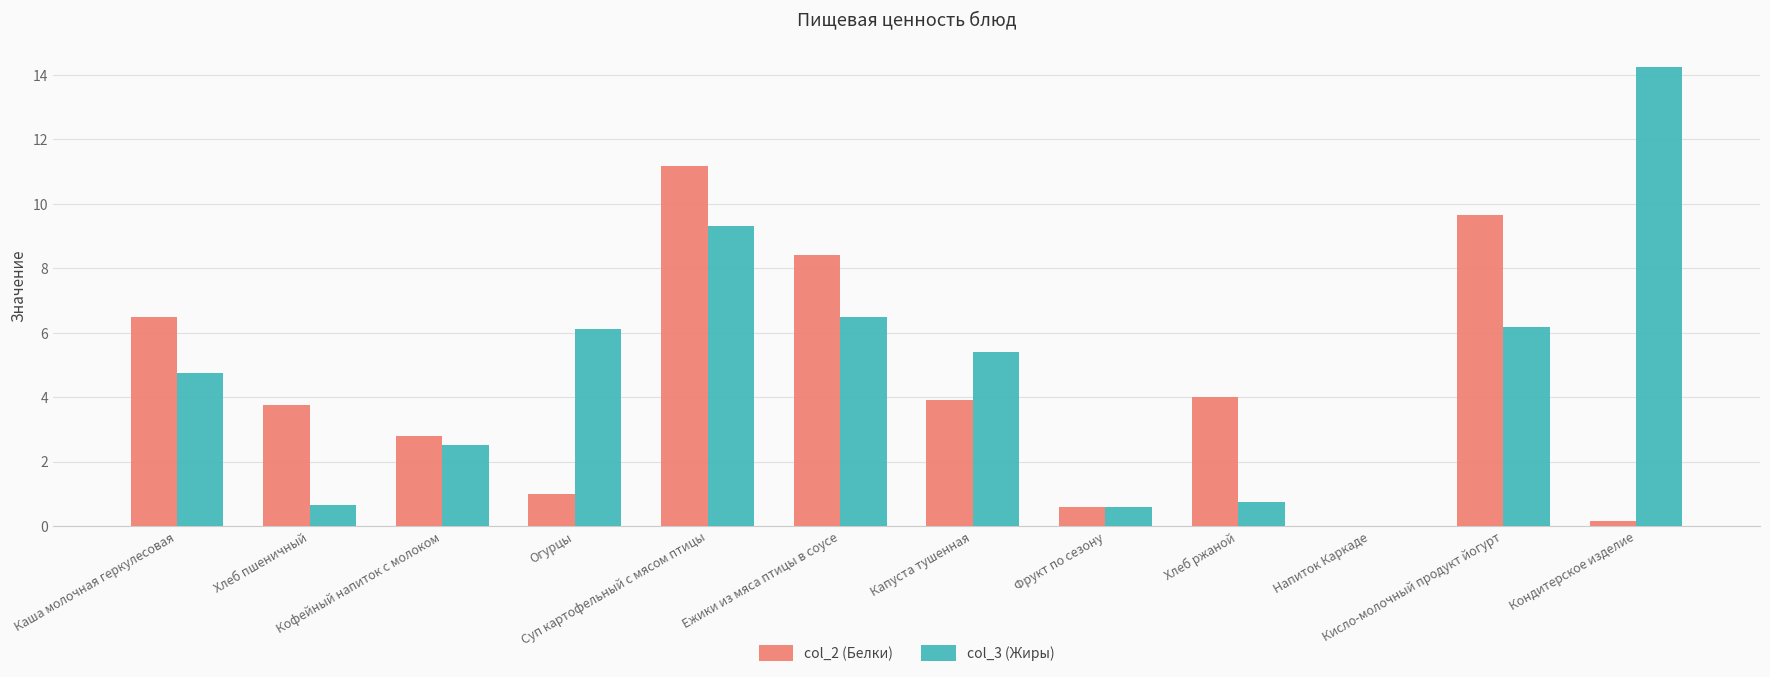

What is the sum of all col_2 (Белки) values?

51.9